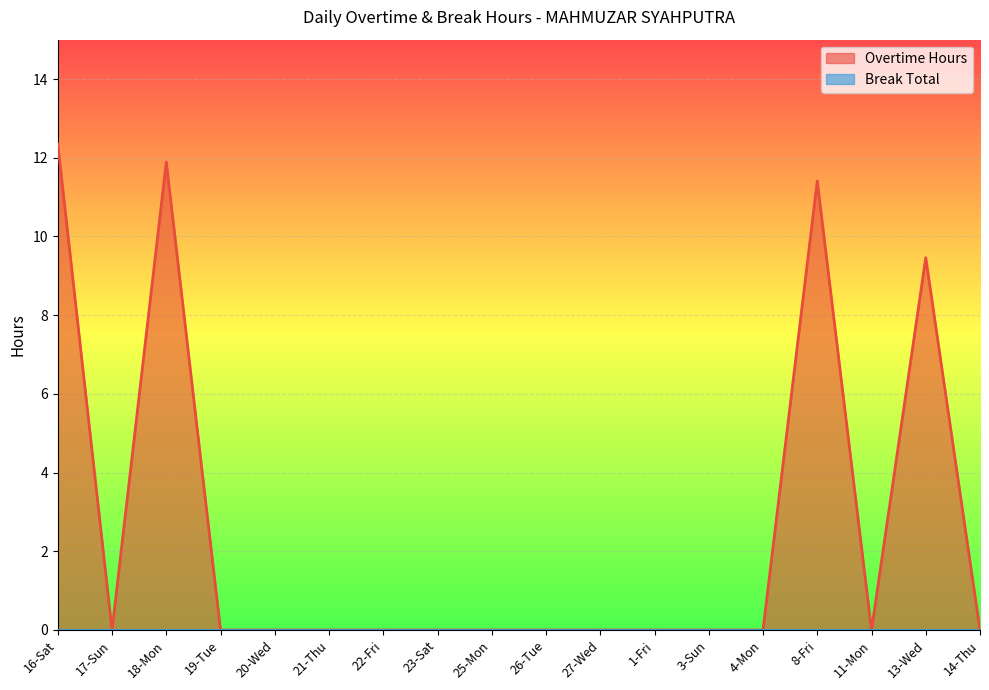

Reading right to left, list all the values displayed in this chart.

0.0	9.5	0.0	11.4	0.0	0.0	0.0	0.0	0.0	0.0	0.0	0.0	0.0	0.0	0.0	11.9	0.0	12.3